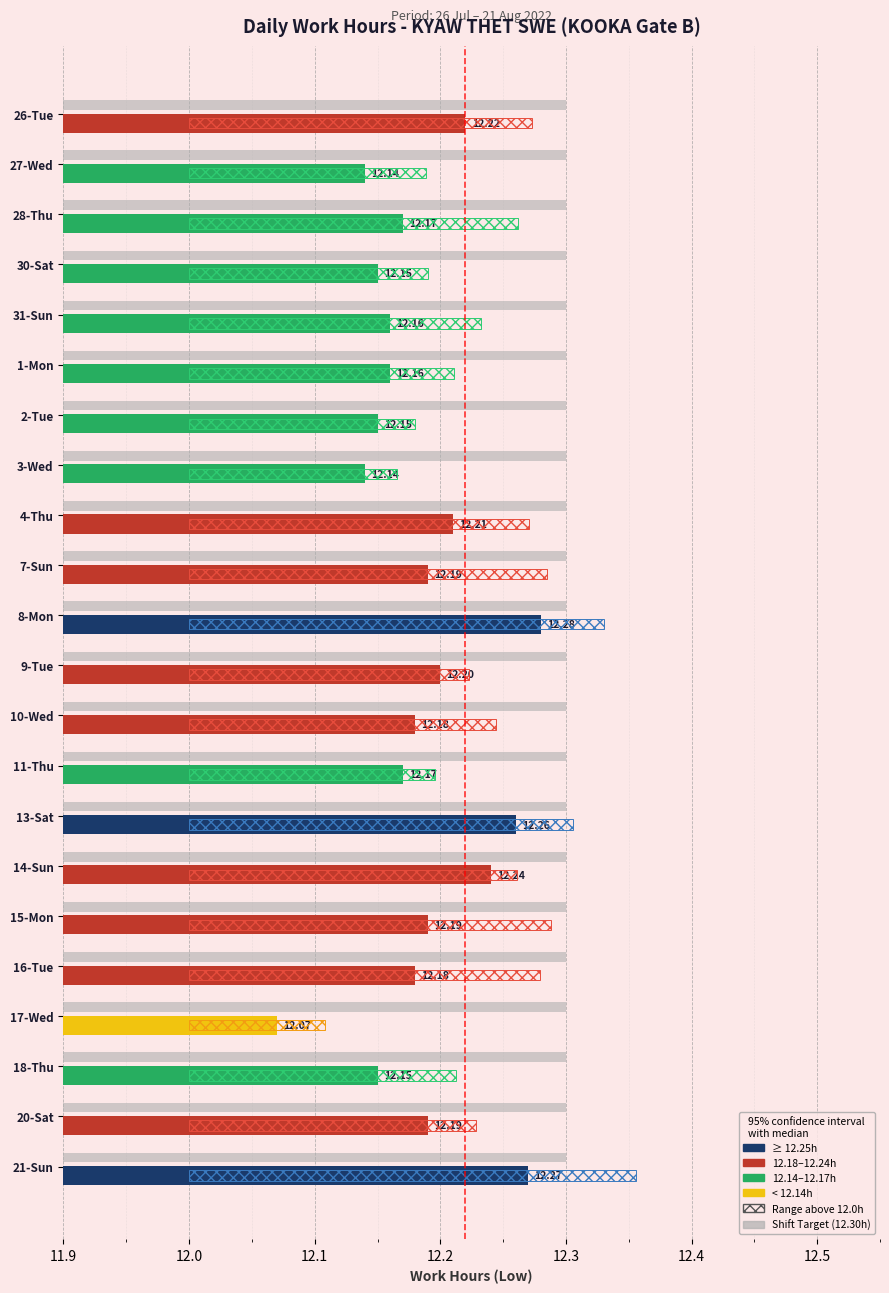

What is the difference between the Low (Work Hours) values at 12 and 18?

0.1